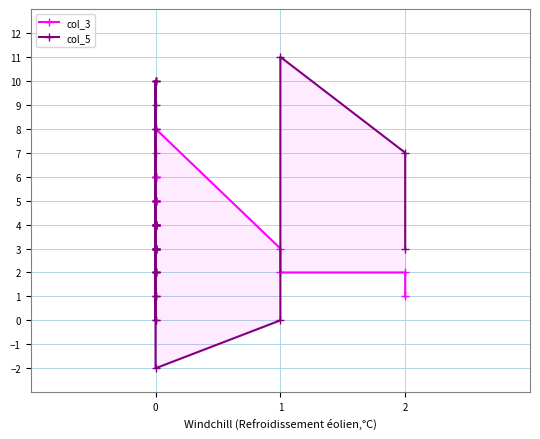

How many positive values does the col_5 series have?

30